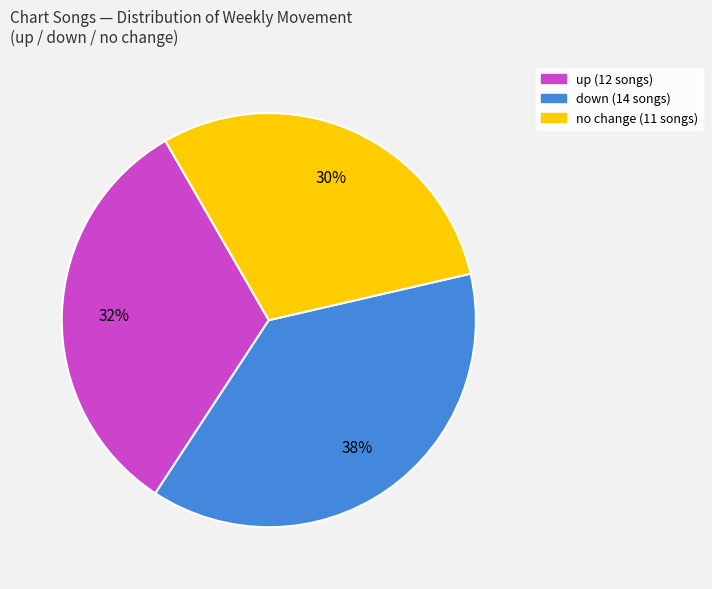

Does down (14 songs) represent more than half of the total?

No